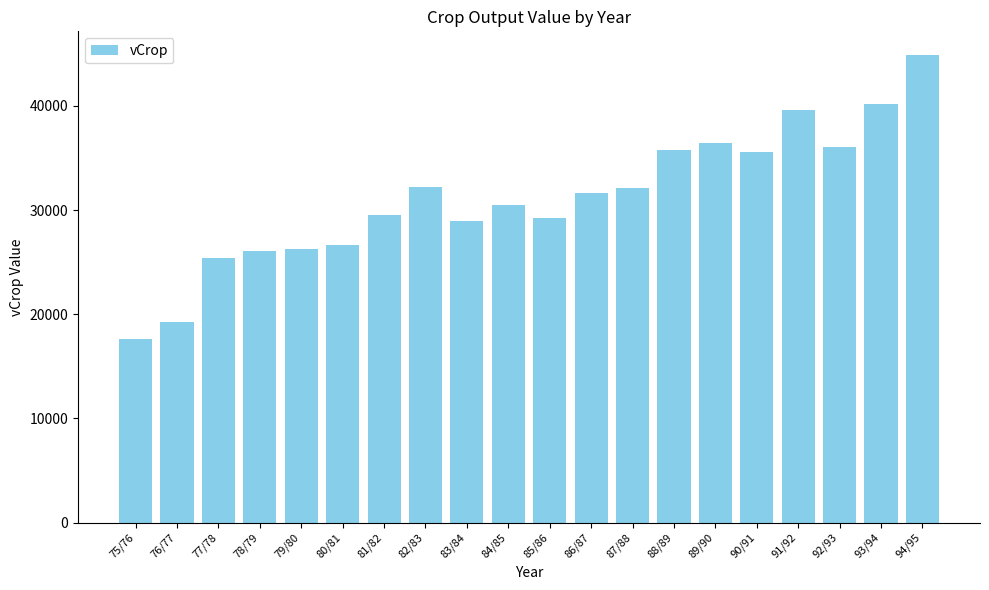

Which has a higher value, 80/81 or 90/91?

90/91